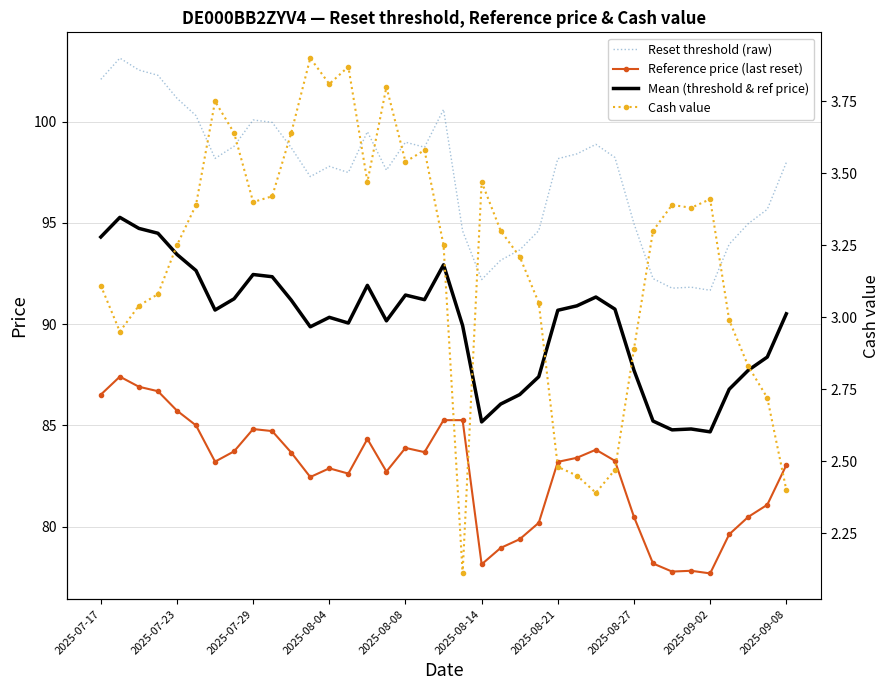

True or false: Mean (threshold & ref price) and Reference price (last reset) intersect in this chart.

False